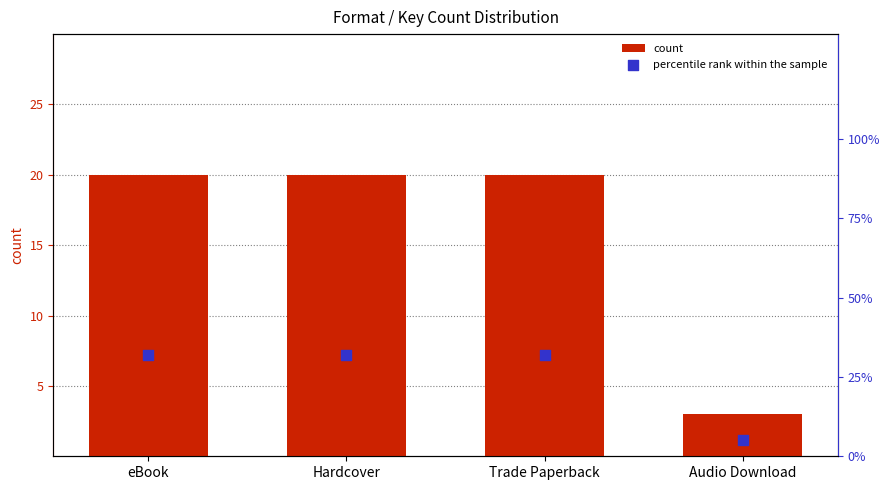

Is the value of count at eBook greater than the value of percentile rank within the sample at Audio Download?

Yes